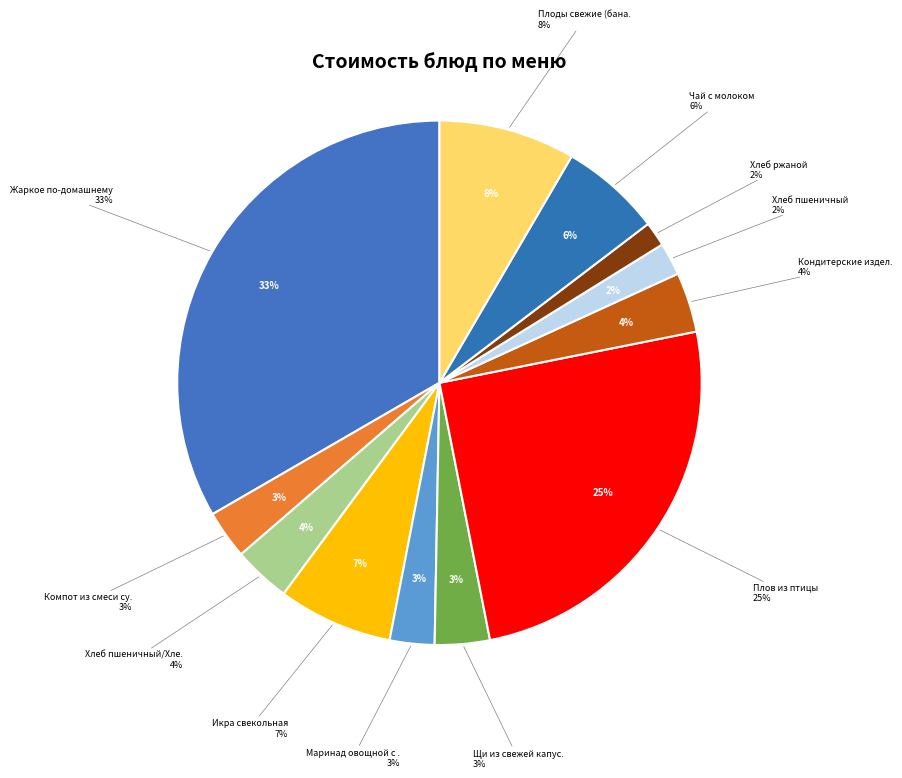

The Щи из свежей капусты slice represents 1% of the pie. True or false?

False